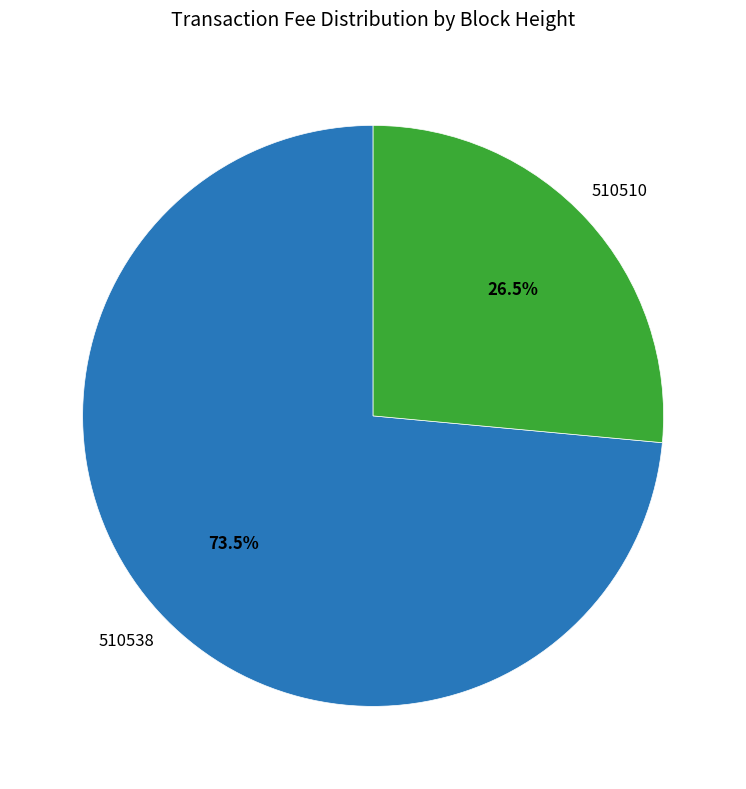

Does any single category account for the majority?

Yes